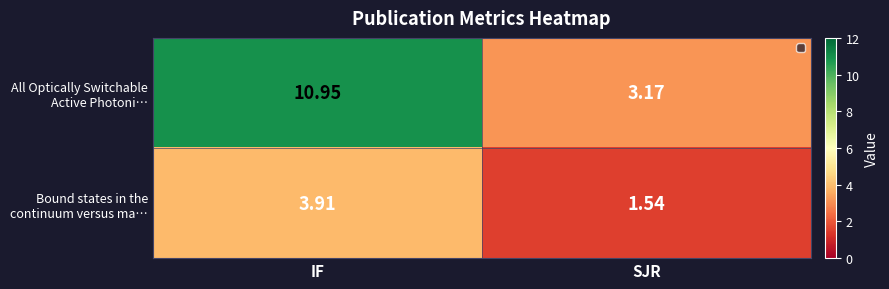

At which category is the sum across all series the highest?

IF